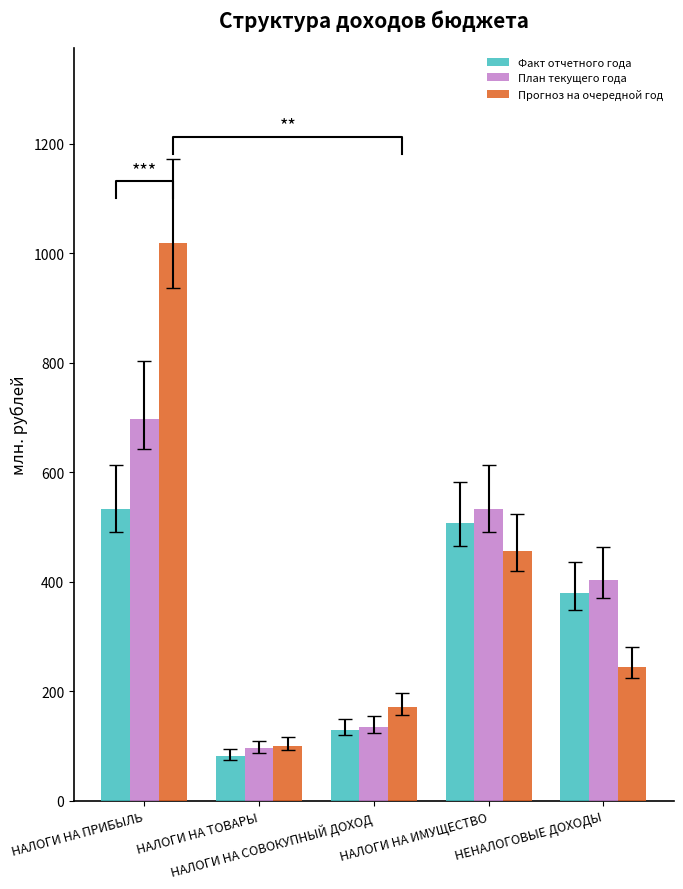

How many bars are there in each group?

3